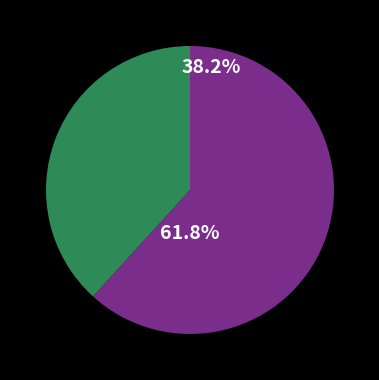

Between Femenino and hombre, which is larger?

hombre